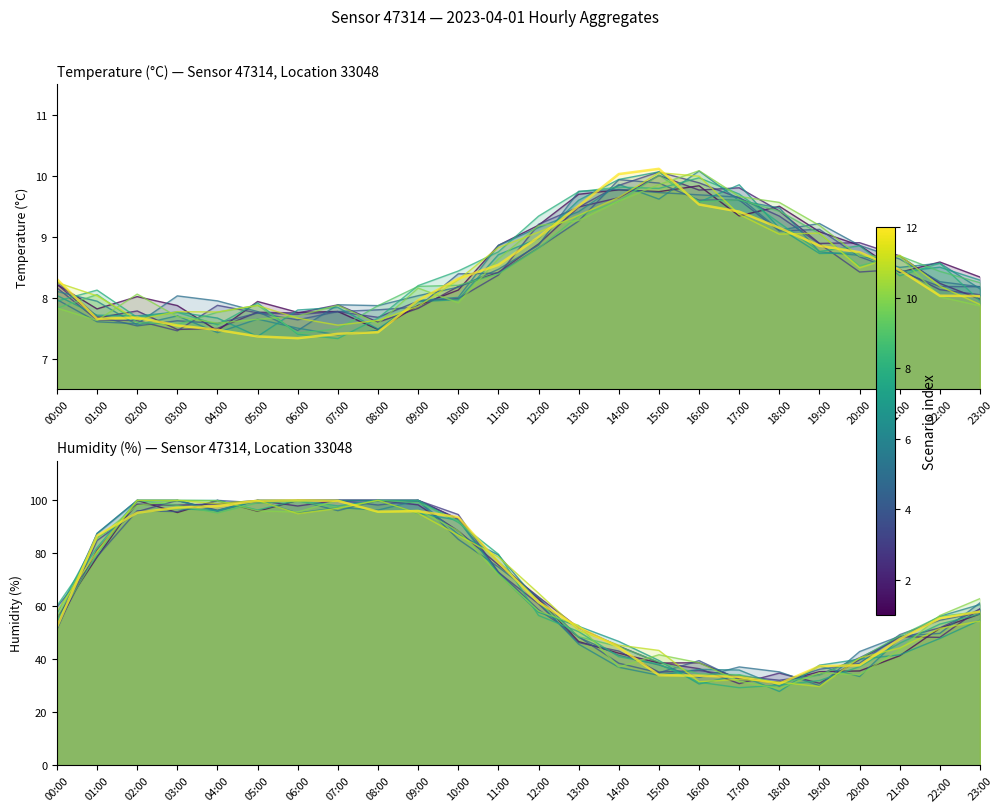

Reading left to right, extract all data points from this chart.

temperature: 8.2	7.6	7.6	7.5	7.9	7.7	7.7	7.8	7.7	7.9	8.0	8.4	9.2	9.5	9.8	10.1	9.9	9.6	9.3	8.9	8.4	8.5	8.1	8.0
humidity: 52.7	81.3	98.6	98.2	98.7	100.0	97.9	100.0	100.0	98.3	88.5	75.7	63.6	51.9	45.0	38.8	36.5	30.9	34.8	31.0	39.9	48.6	48.3	59.1